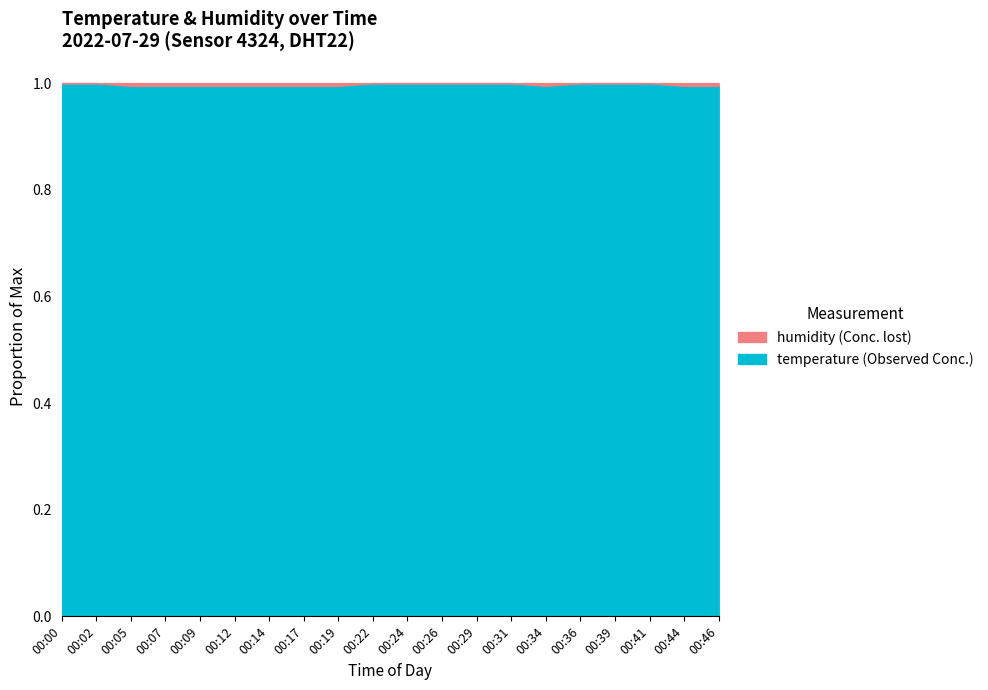

How many data points does each series have?

20